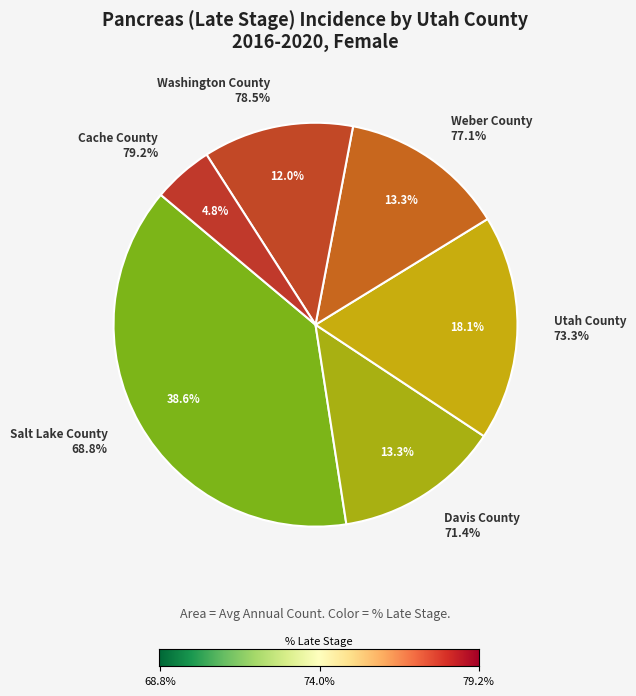

What is the ratio of the value at Davis County to the value at Washington County?

1.1